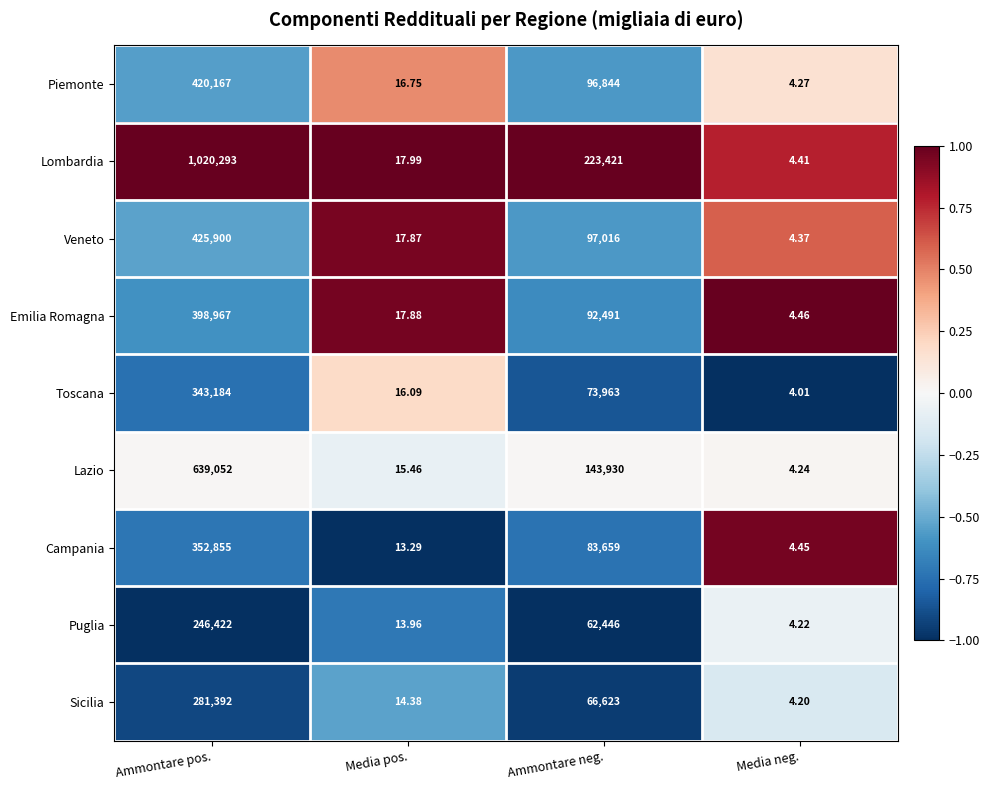

Between Ammontare pos. and Ammontare neg., which series saw the biggest shift?

Lombardia